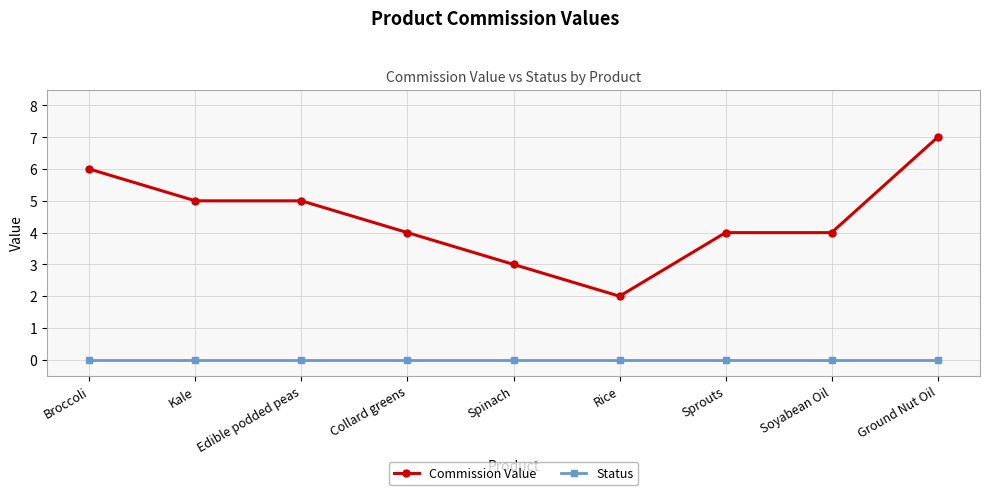

What position from the left is Sprouts?

7